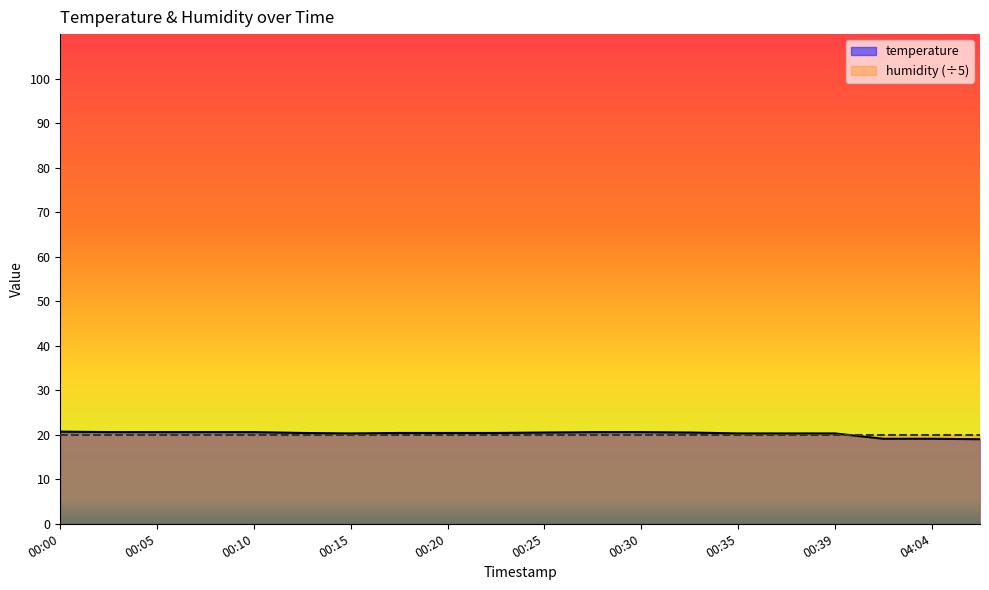

How many lines are shown in the chart?

2